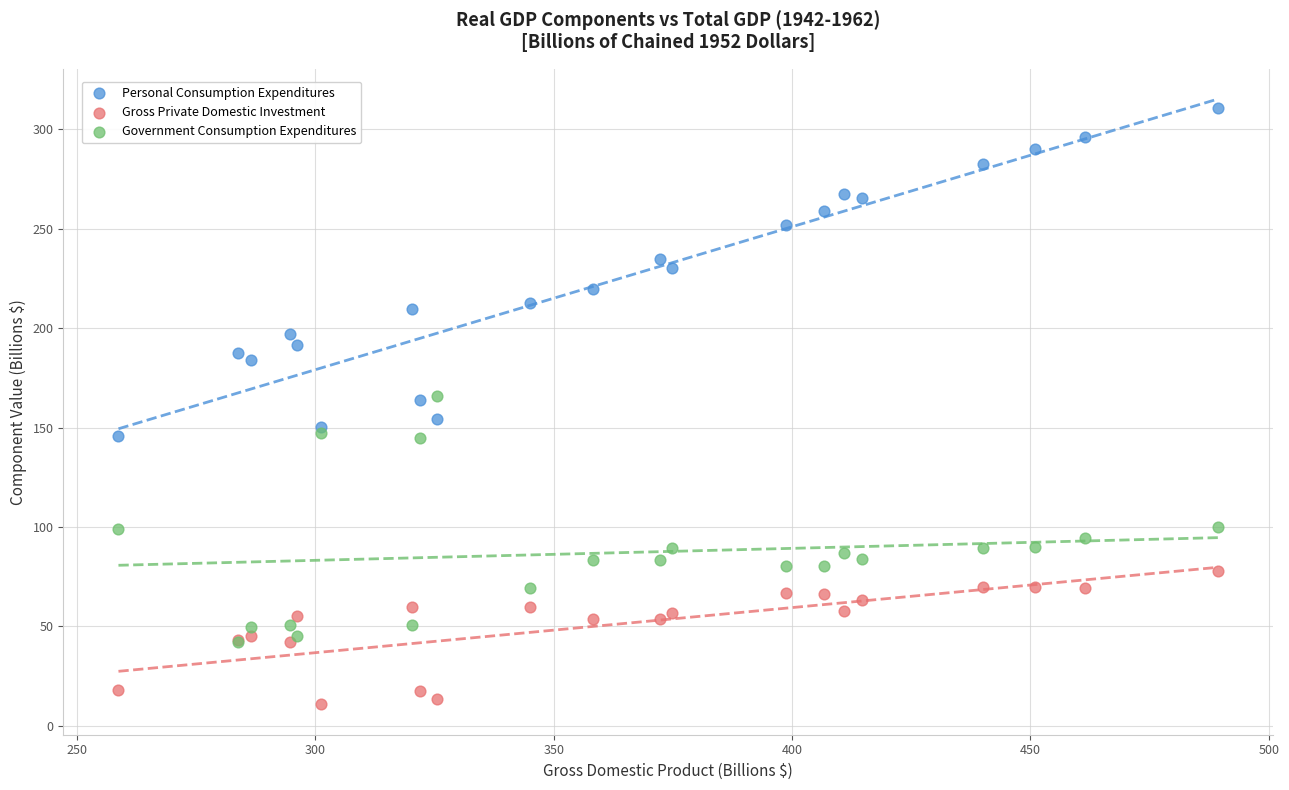

Which series contains the lowest Y value?

Gross Private Domestic Investment